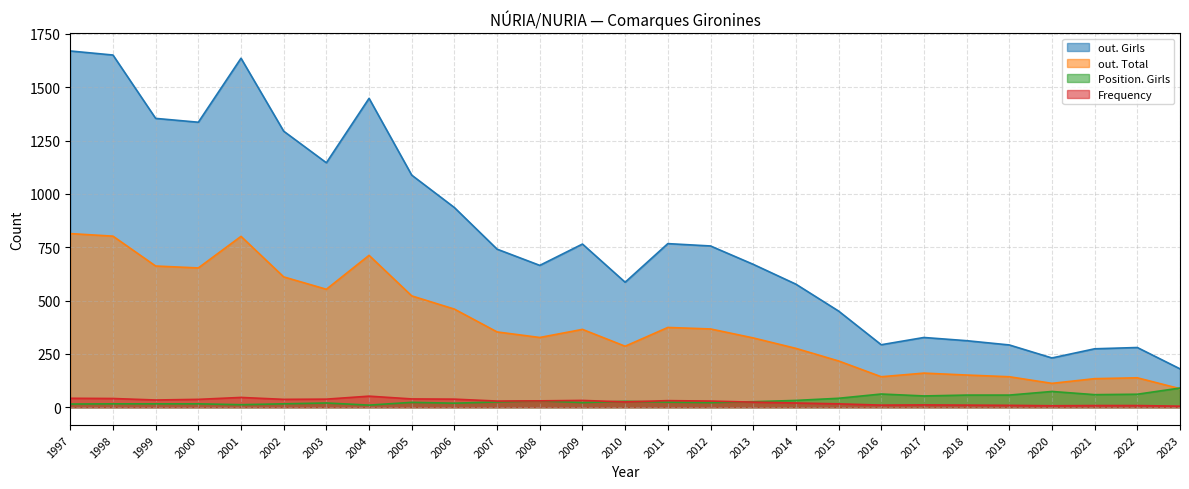

True or false: out. Girls and out. Total intersect in this chart.

False